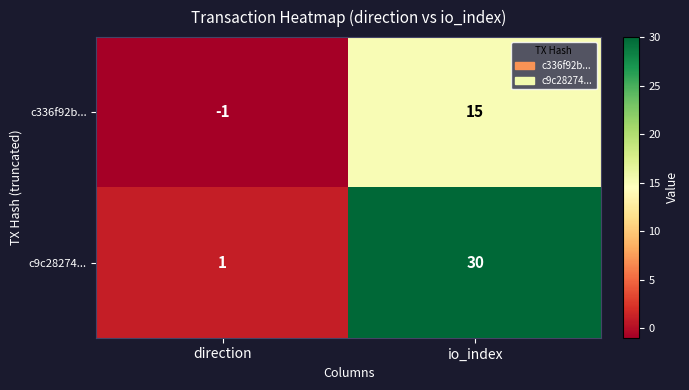

Reading left to right, transcribe all the data shown in this chart.

c336f92b...: -1	15
c9c28274...: 1	30